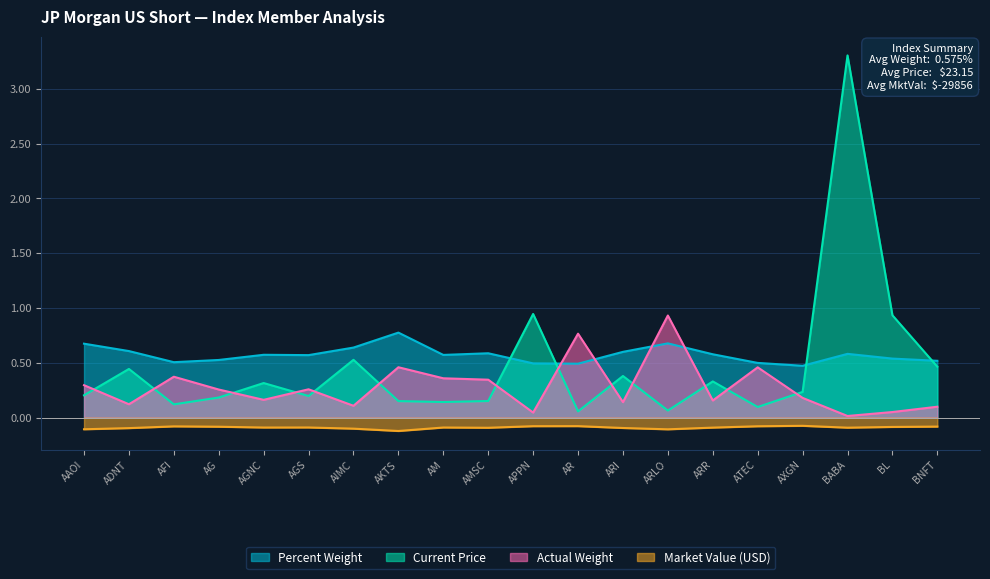

Which series has the largest range (max minus min)?

Current Price